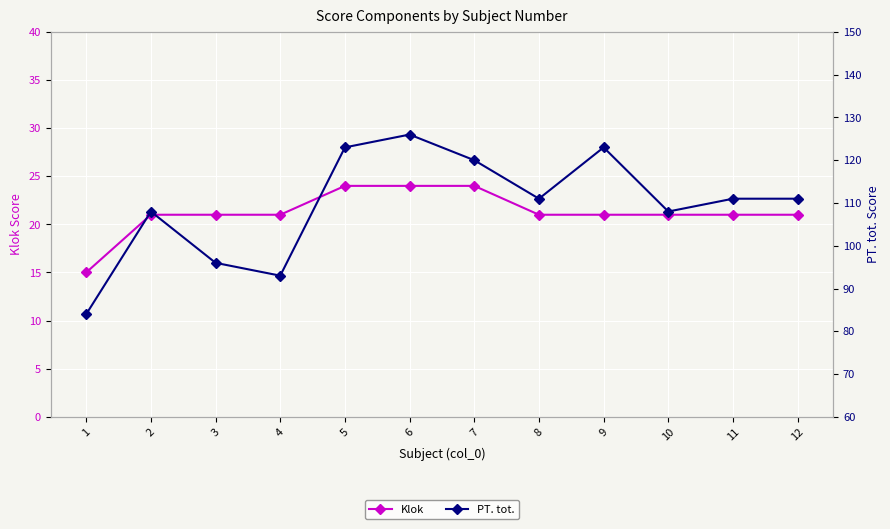

True or false: Klok and PT. tot. intersect in this chart.

False